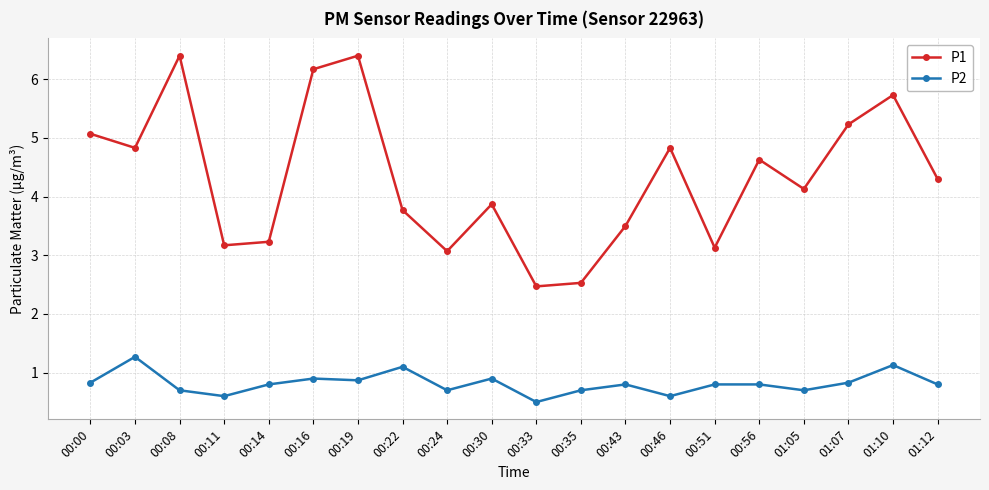

What is the label of the 12th point from the right?

00:24